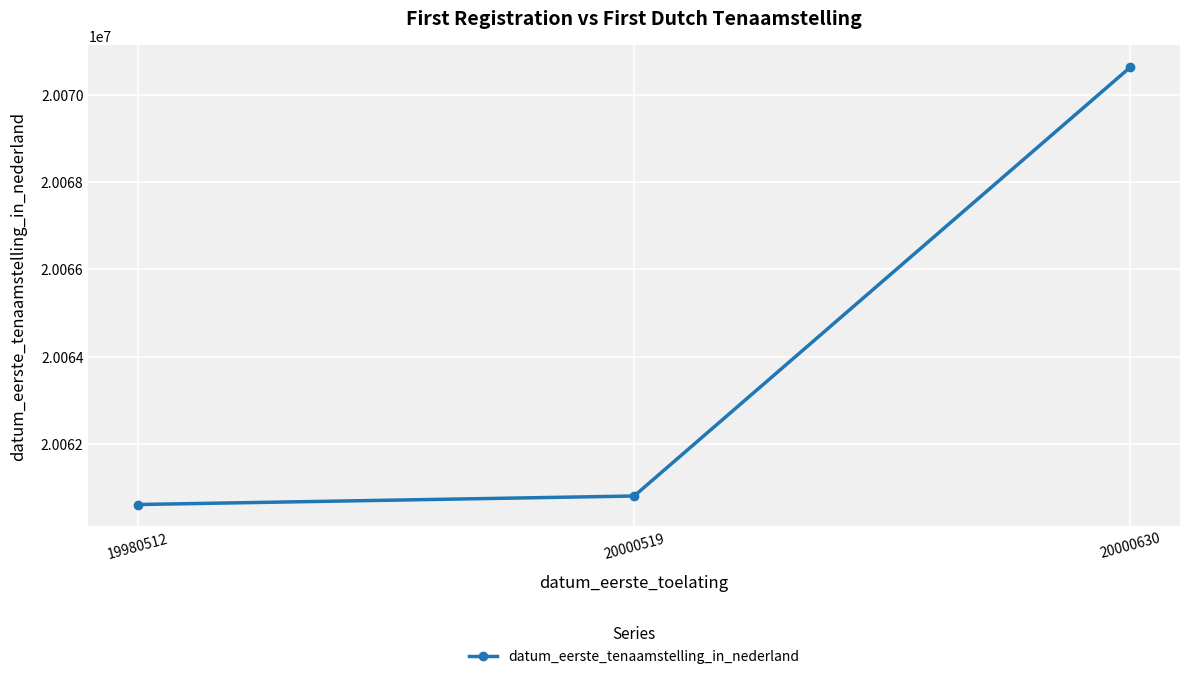

List the labels in order of value, smallest first.

19980512, 20000519, 20000630